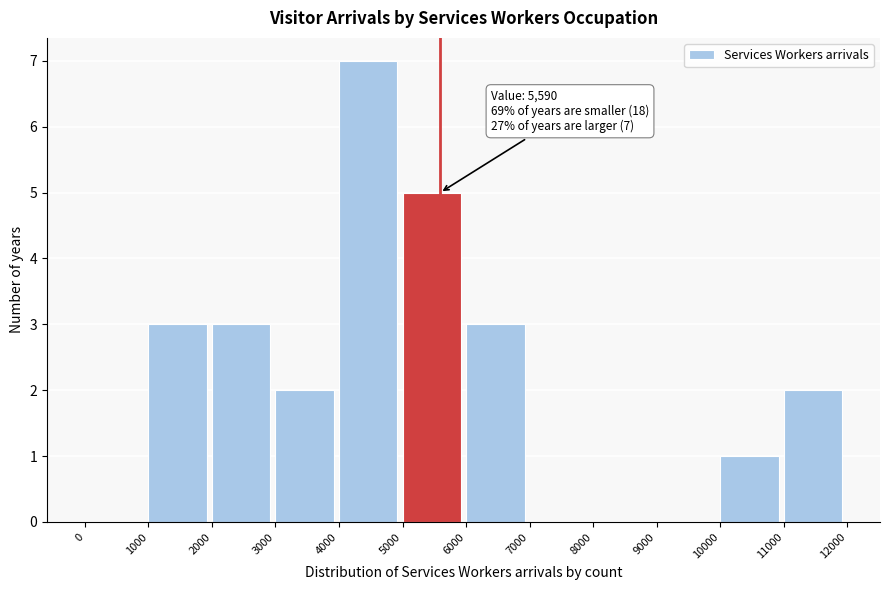

Which range on the x-axis has the tallest bar?

4000 to 5000